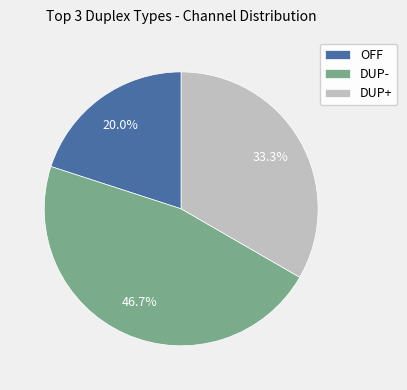

Rank the categories by value from highest to lowest.

DUP-, DUP+, OFF